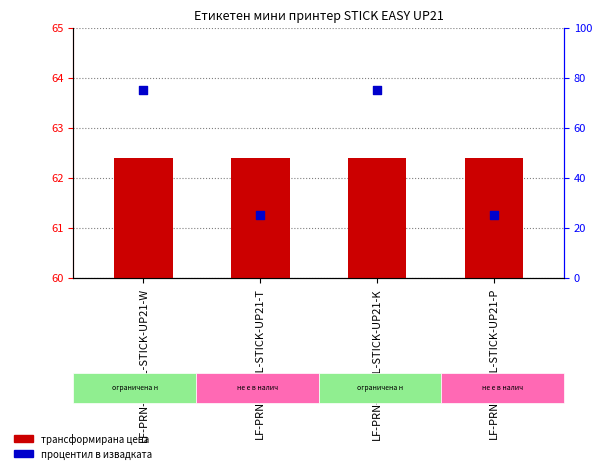

Which series contains the lowest Y value?

Процентил в извадката